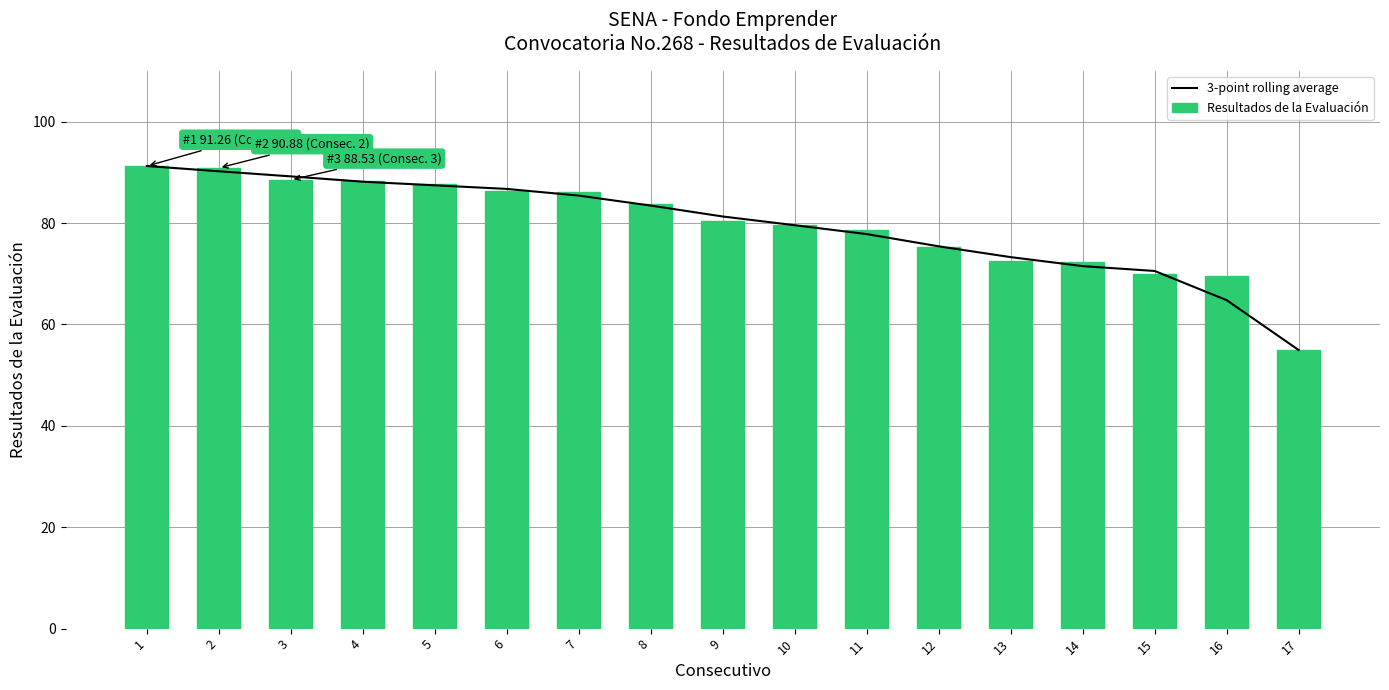

Reading left to right, extract all data points from this chart.

3-point rolling average: 91.3	90.2	89.2	88.2	87.5	86.7	85.4	83.5	81.3	79.6	77.8	75.4	73.3	71.5	70.6	64.8	55.0
Resultados de la Evaluación: 91.3	90.9	88.5	88.2	87.7	86.4	86.1	83.8	80.5	79.7	78.6	75.2	72.4	72.2	69.9	69.6	55.0